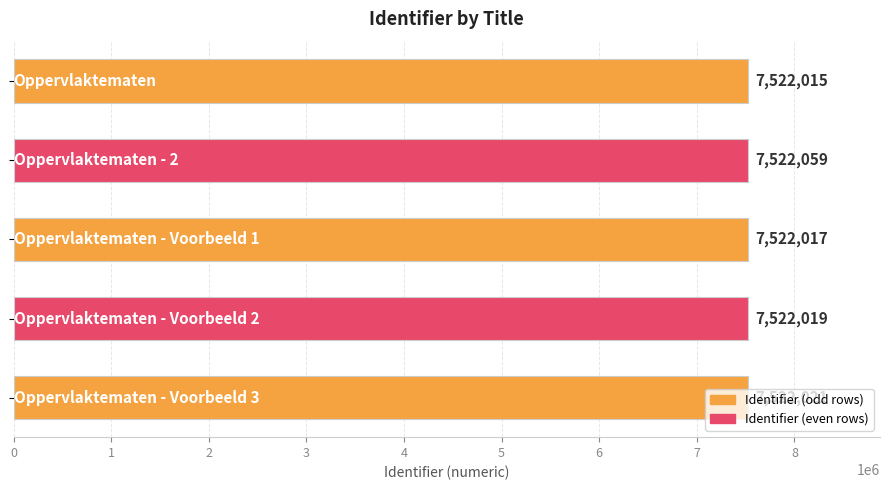

What is the difference between the second highest and second lowest values?

4